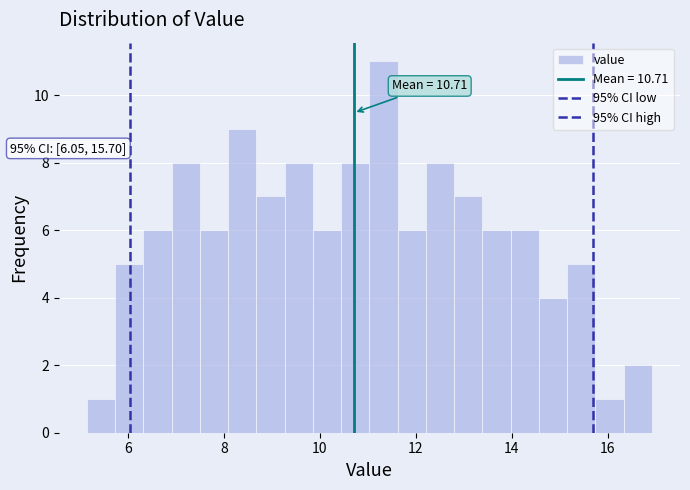

Read against the x-axis, roughly where is the centre of the tallest bar?

11.4